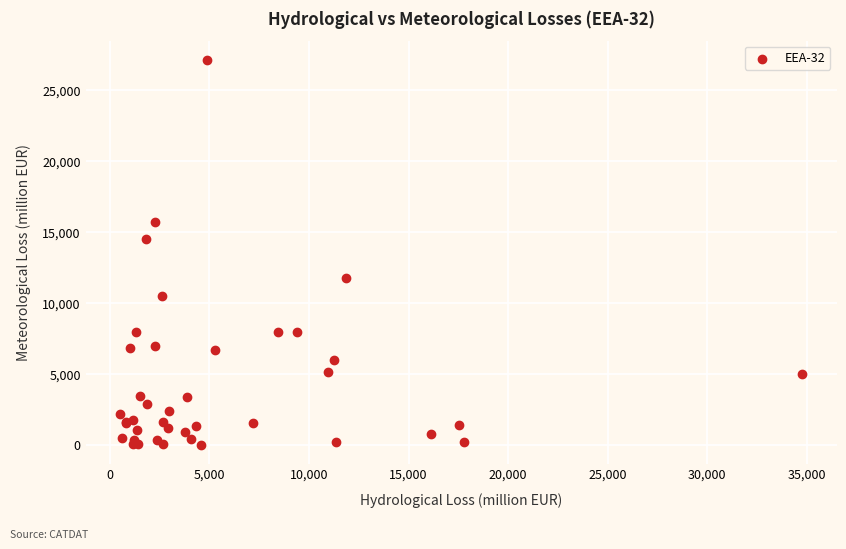

What Y value in the scatter plot is closest to 13563?

14522.4